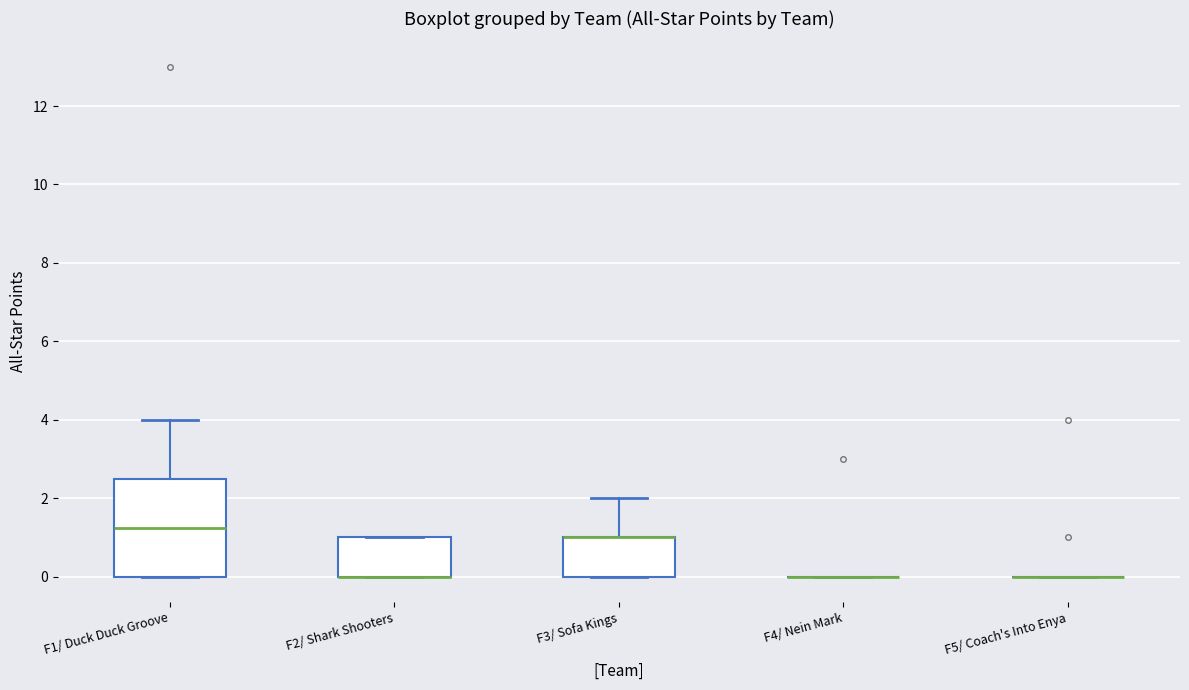

Which box is the tallest, from its lower edge to its upper edge?

F1/ Duck Duck Groove